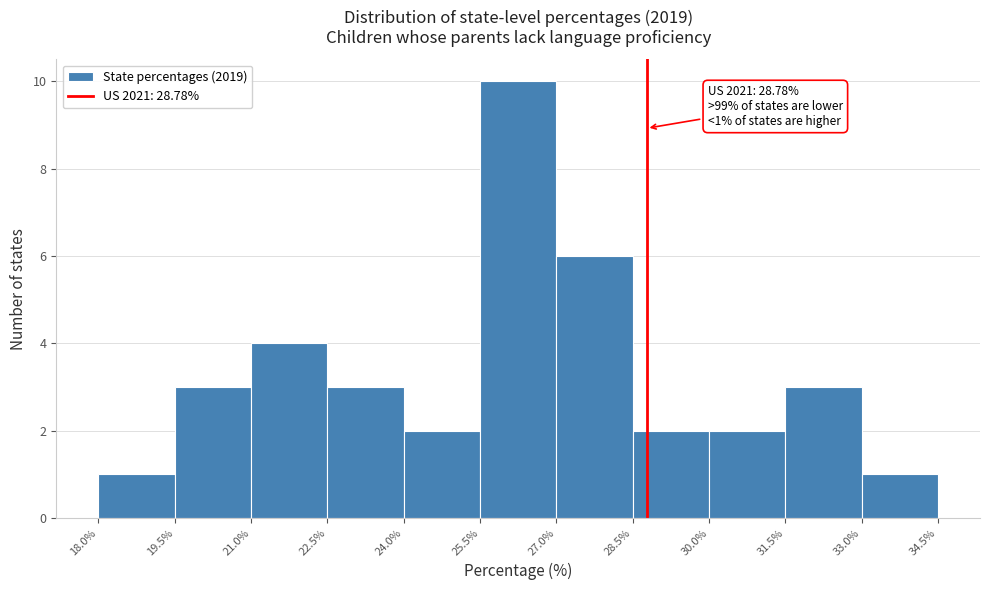

Which range on the x-axis has the tallest bar?

25.5% to 27.0%